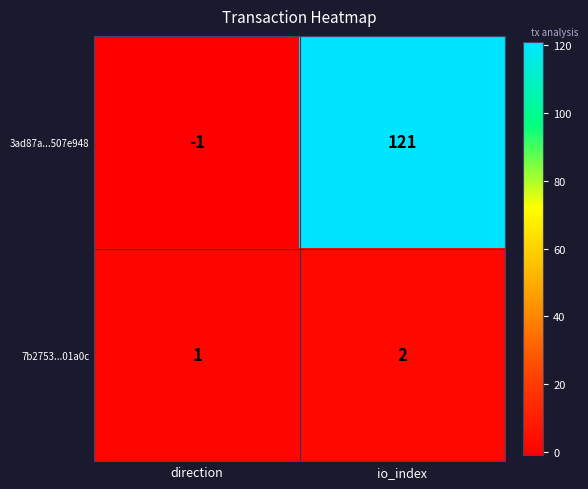

Which series has the largest total across all categories?

3ad87a...507e948